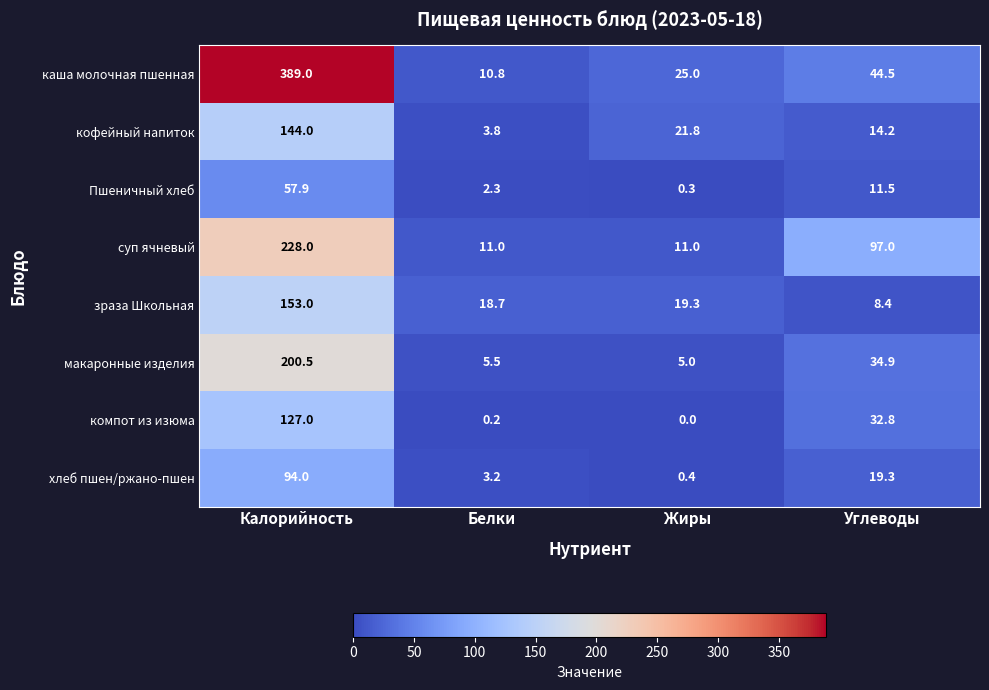

The value of компот из изюма at Жиры is 0.0. True or false?

True